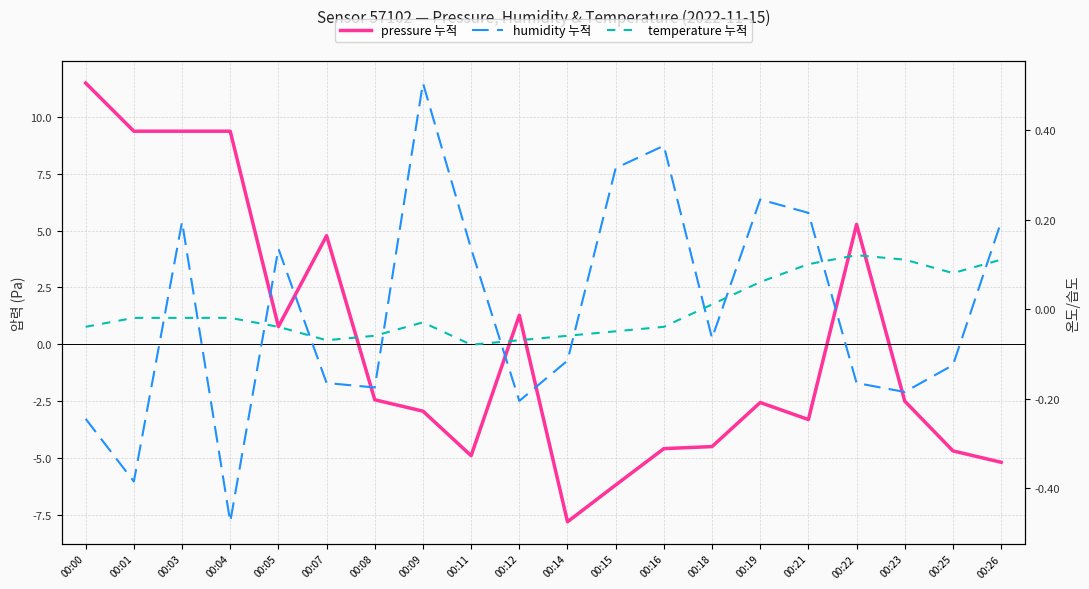

What is the difference between the pressure 누적 values at 00:11 and 00:01?

14.3